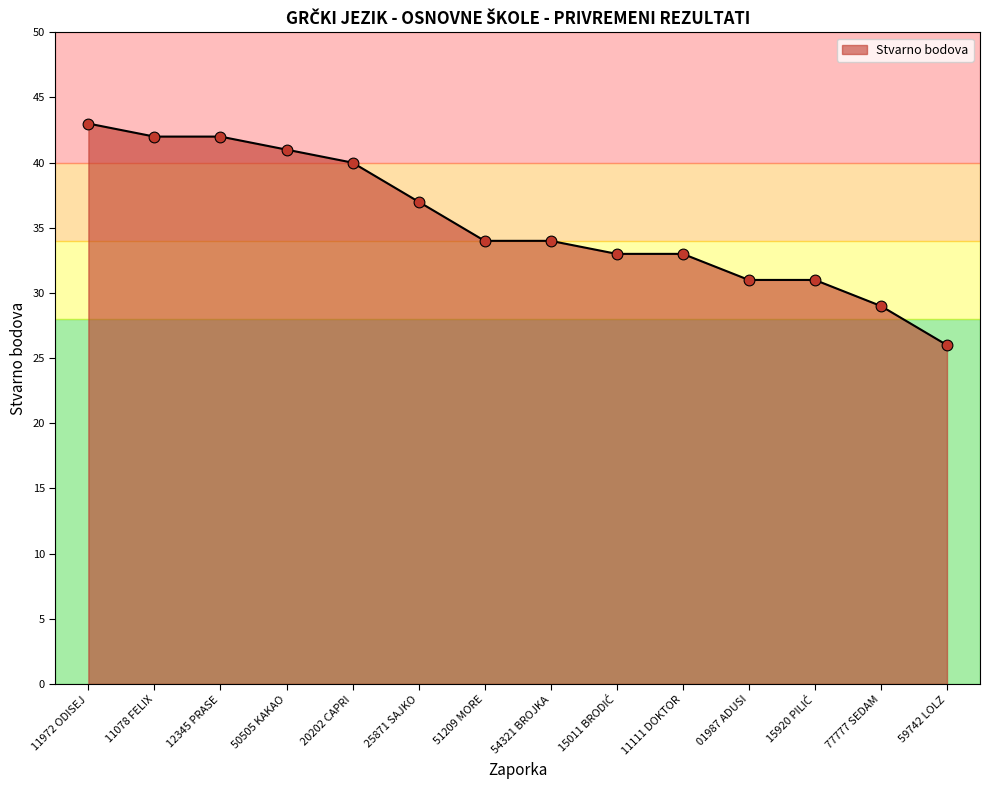

Approximately how many times larger is the value at 25871 SAJKO compared to 54321 BROJKA?

1.1